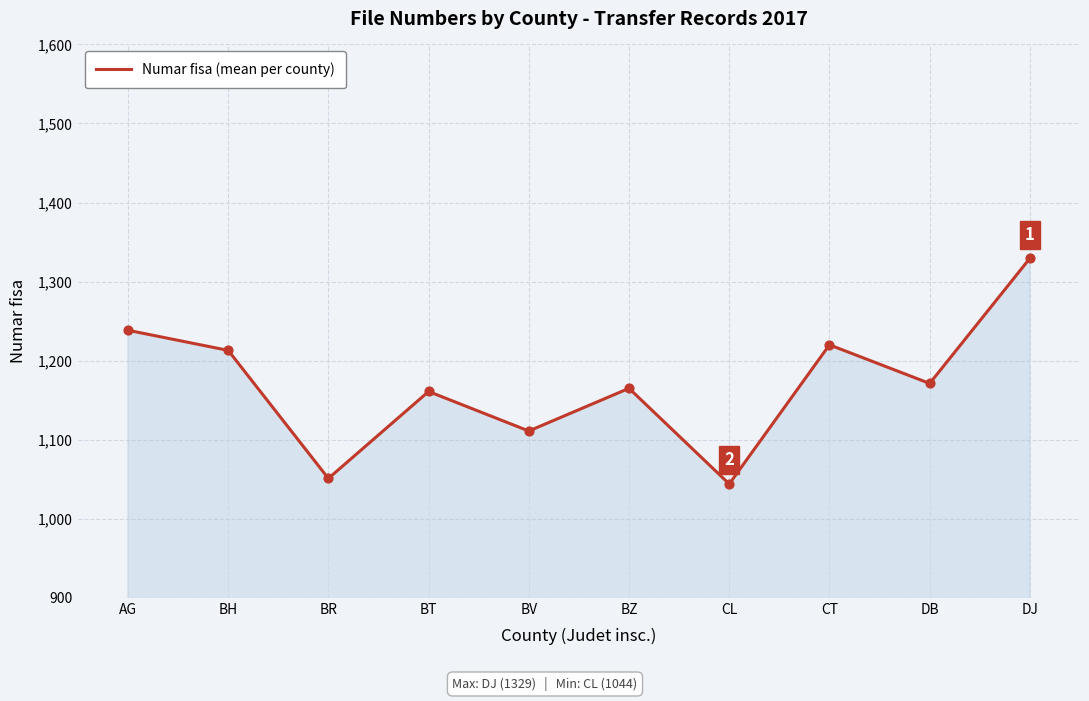

Approximately how many times larger is the value at DJ compared to CT?

1.1